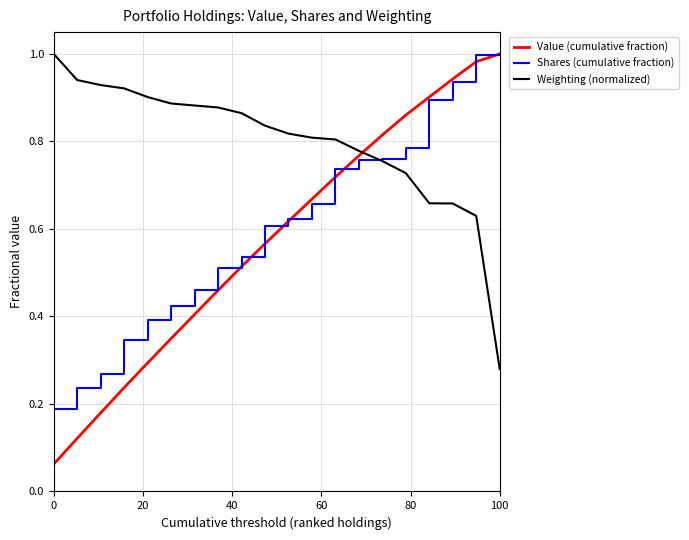

Which series has the widest spread of values?

Value (cumulative fraction)